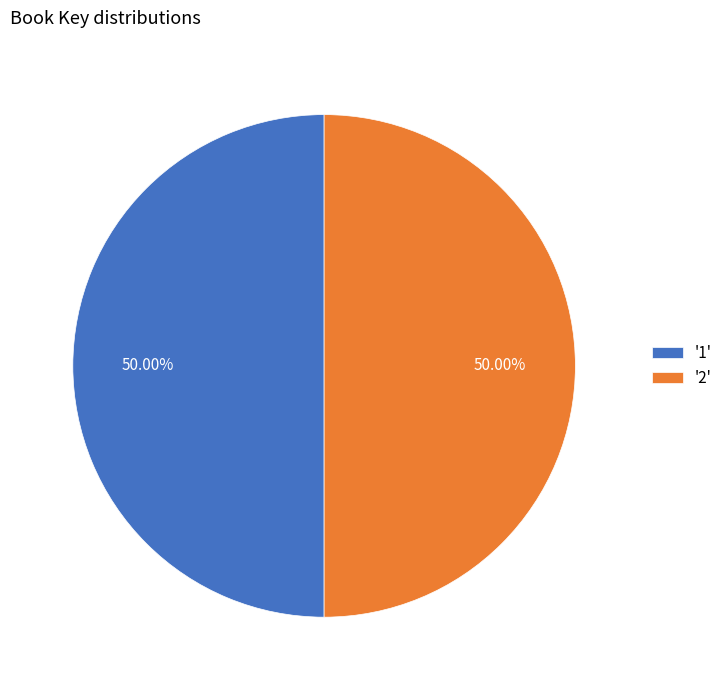

What is the ratio of the value at '1' to the value at '2'?

1.0